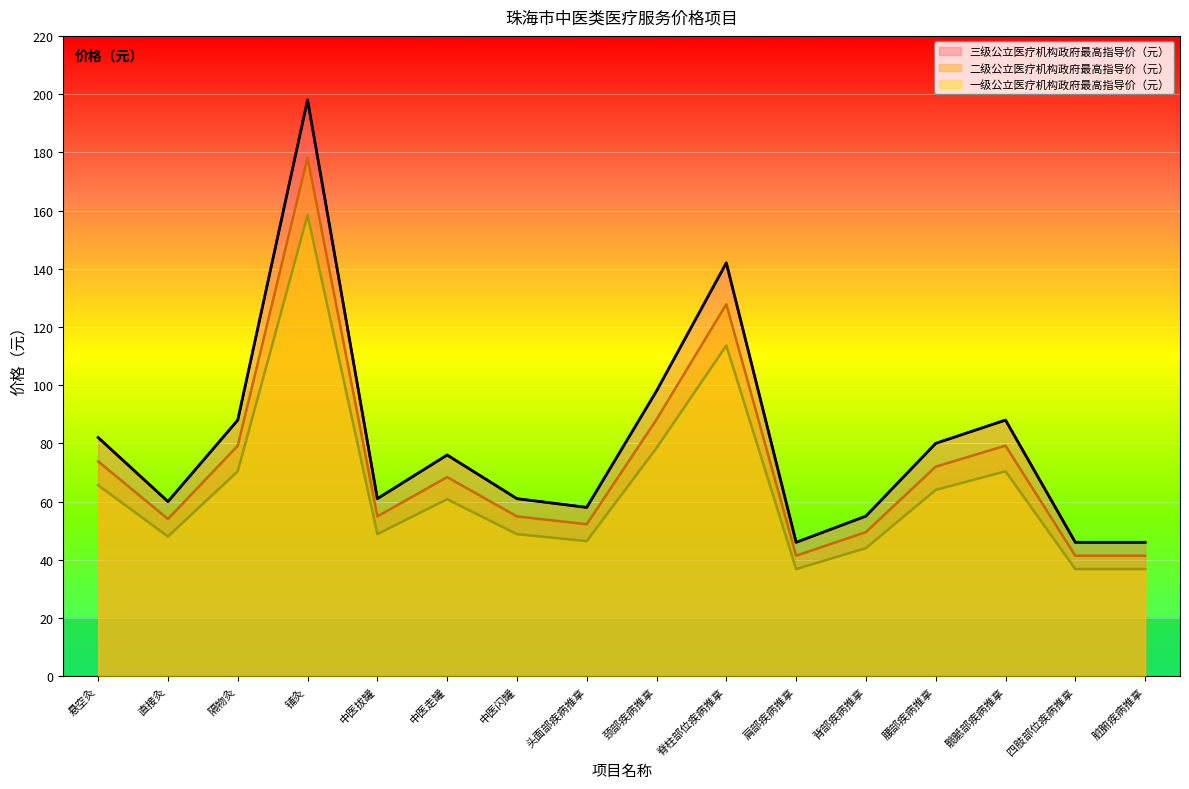

At 中医拔罐, list the series in order from largest to smallest.

三级公立医疗机构政府最高指导价（元）, 二级公立医疗机构政府最高指导价（元）, 一级公立医疗机构政府最高指导价（元）